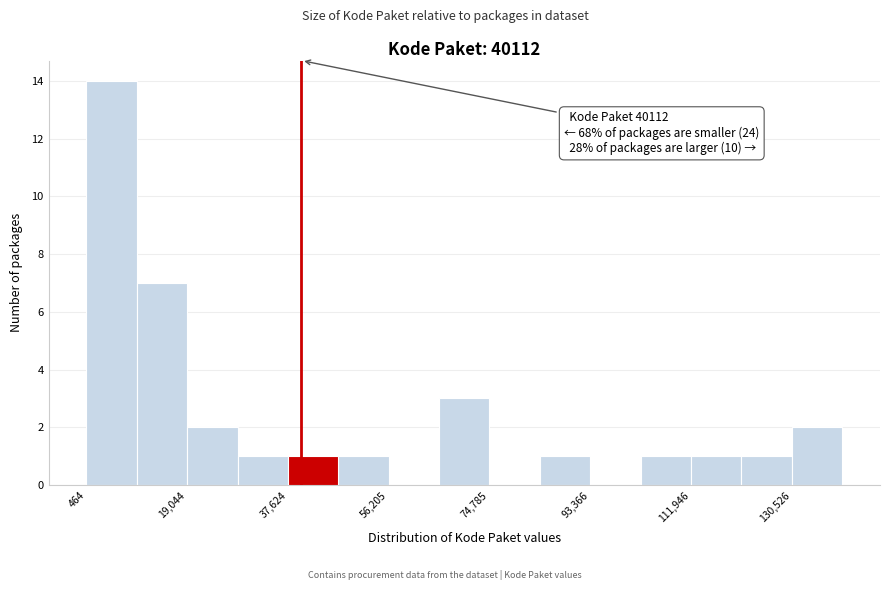

Which range on the x-axis has the tallest bar?

0 to 10000